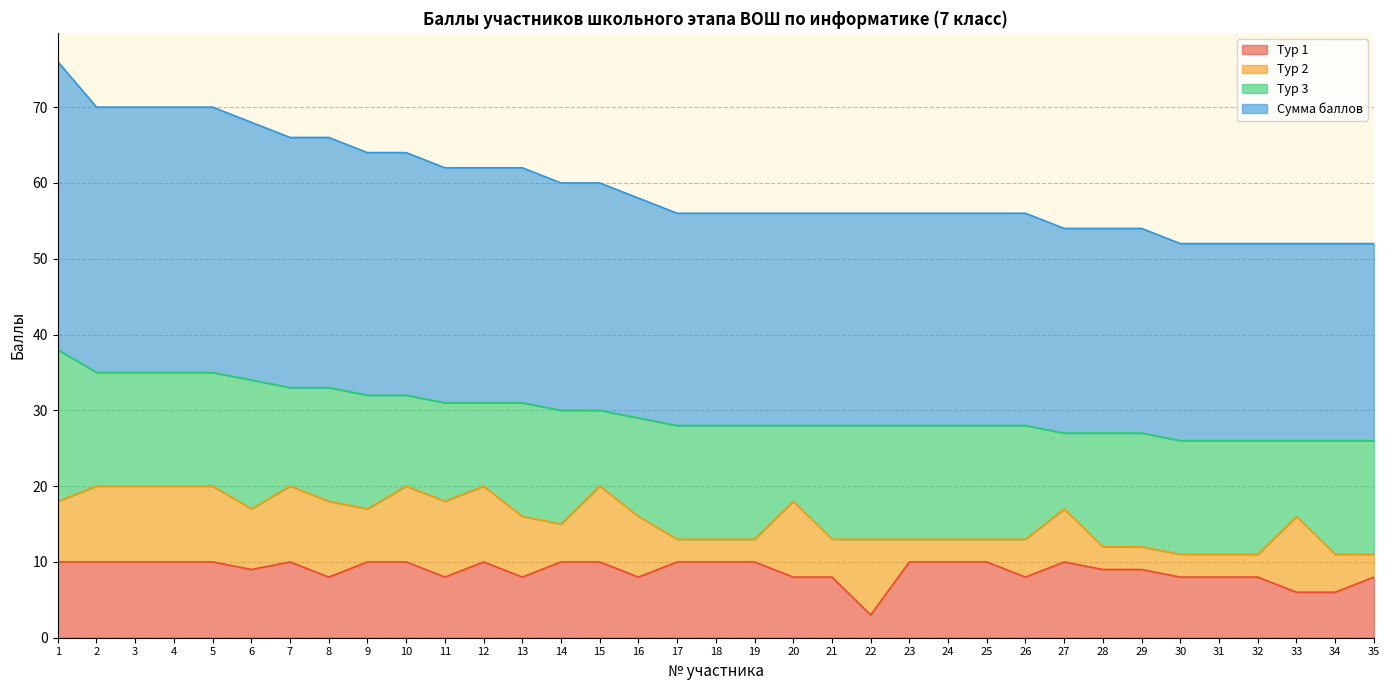

Does the chart display data point markers on the line(s)?

No